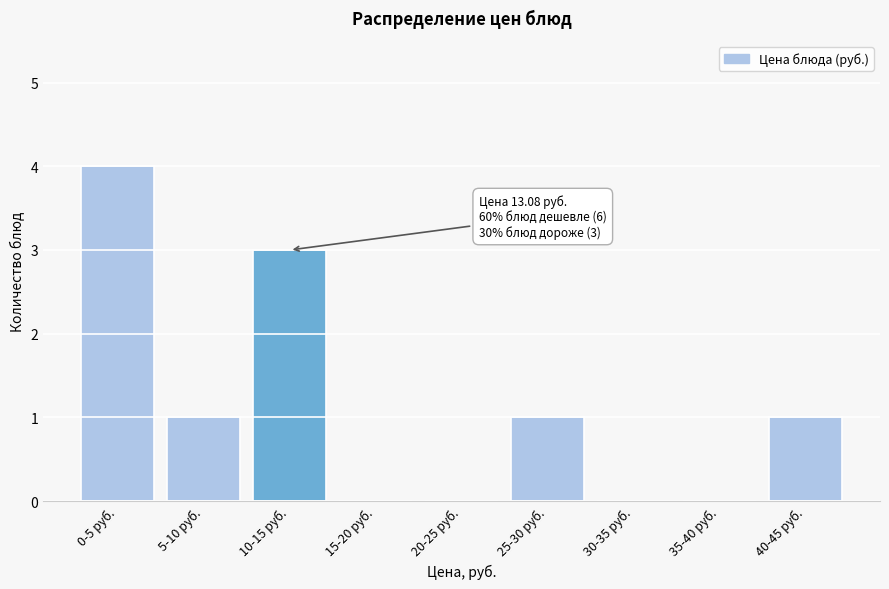

Reading left to right, transcribe all the data shown in this chart.

0-5 руб.=4	5-10 руб.=1	10-15 руб.=3	15-20 руб.=0	20-25 руб.=0	25-30 руб.=1	30-35 руб.=0	35-40 руб.=0	40-45 руб.=1